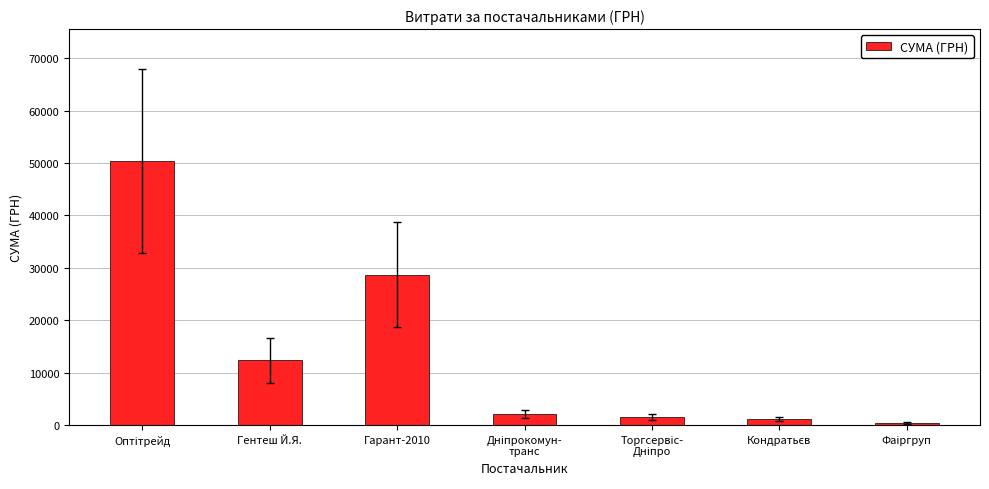

Does the chart contain stacked bars?

No